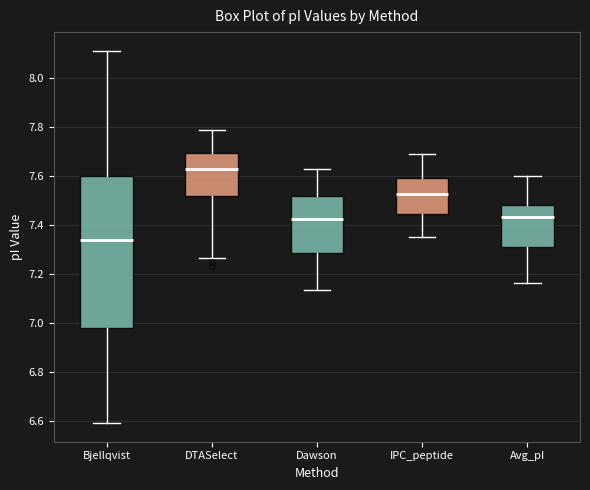

Reading left to right, read every box against the y-axis: the position of its median line, the range the box covers, and the ends of its whiskers. The values are not printed on the chart, so give them approximately, as read against the axis.

Bjellqvist: median 7.34, box 6.98 to 7.60, whiskers 6.60 to 8.12
DTASelect: median 7.62, box 7.52 to 7.70, whiskers 7.26 to 7.80
Dawson: median 7.42, box 7.28 to 7.52, whiskers 7.14 to 7.62
IPC_peptide: median 7.52, box 7.44 to 7.60, whiskers 7.36 to 7.68
Avg_pI: median 7.44, box 7.32 to 7.48, whiskers 7.16 to 7.60